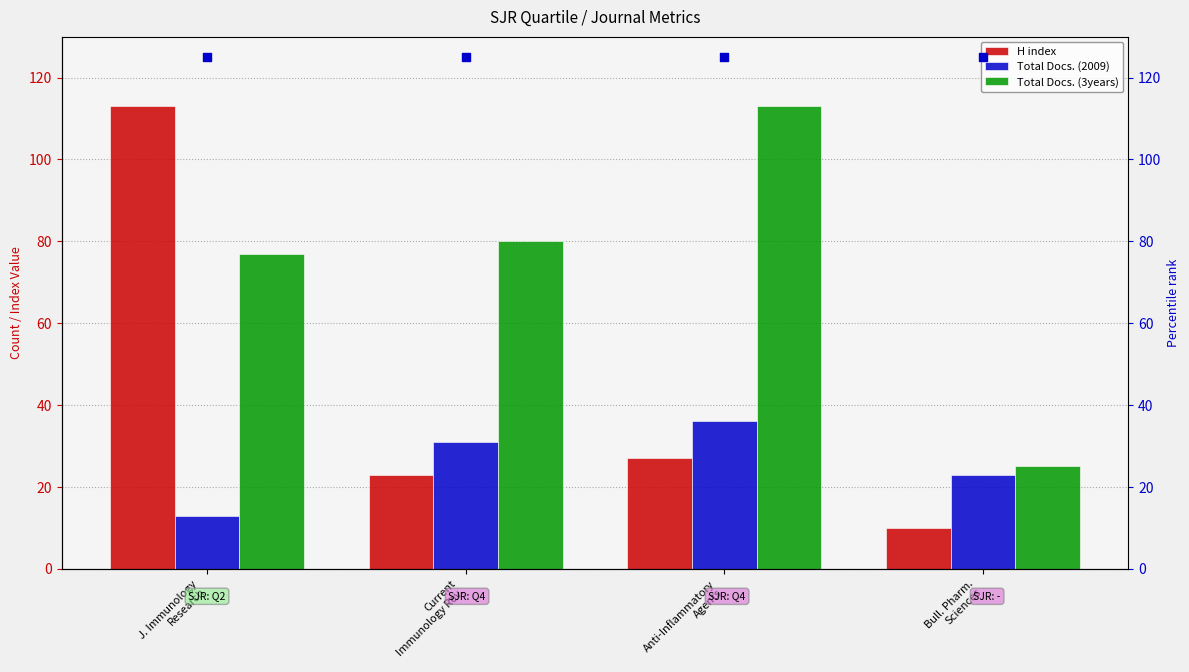

Is the value of percentile rank at Bull. Pharm.
Sciences greater than the value of H index at J. Immunology
Research?

Yes